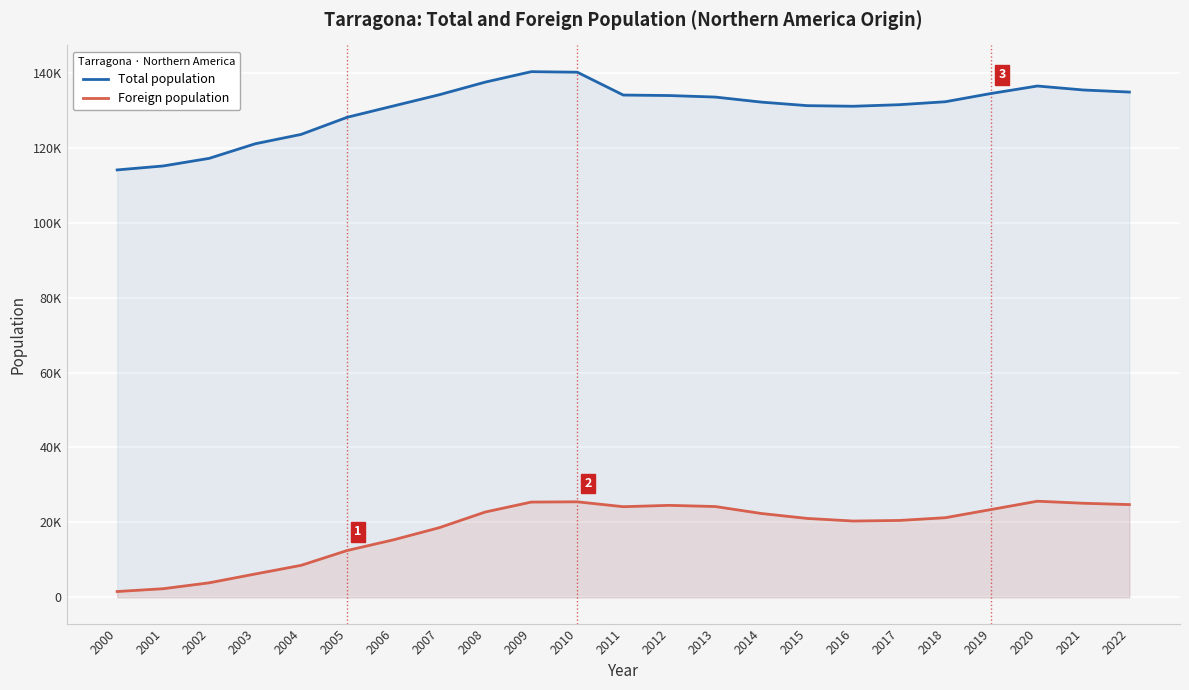

The Foreign population series shows 17798 at 2005. True or false?

False